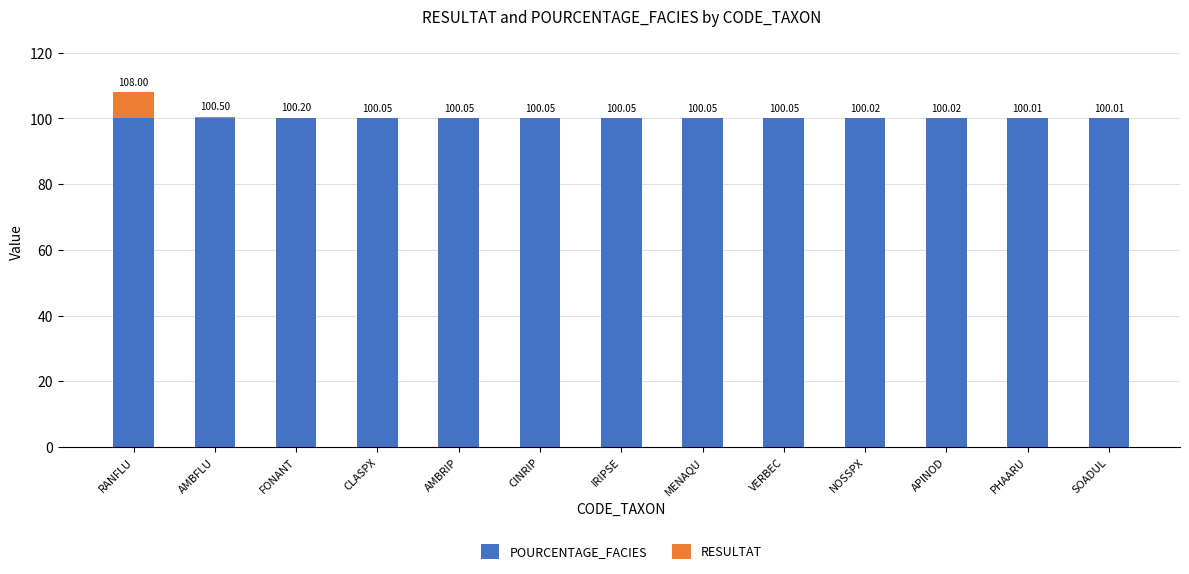

Are the bars horizontal?

No